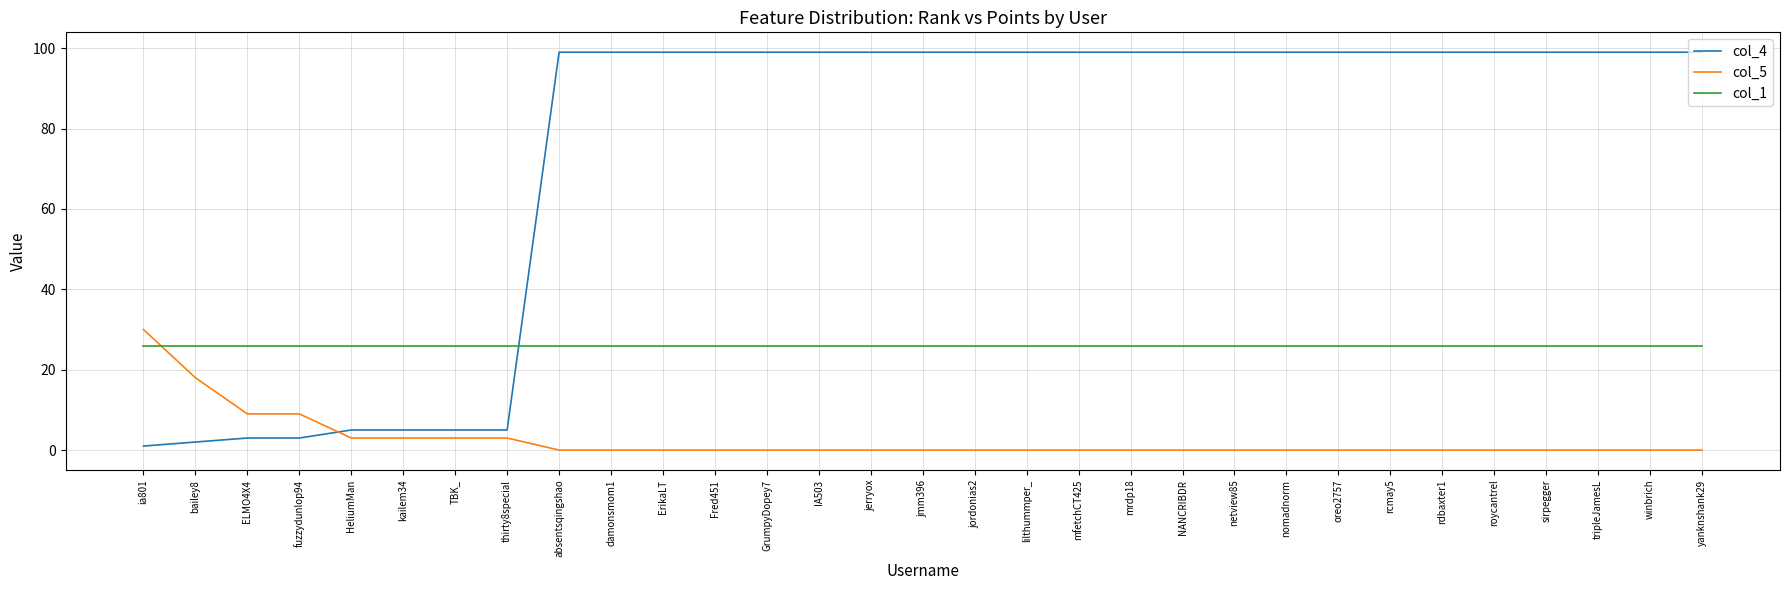

The value of col_1 at HeliumMan is 26. True or false?

True